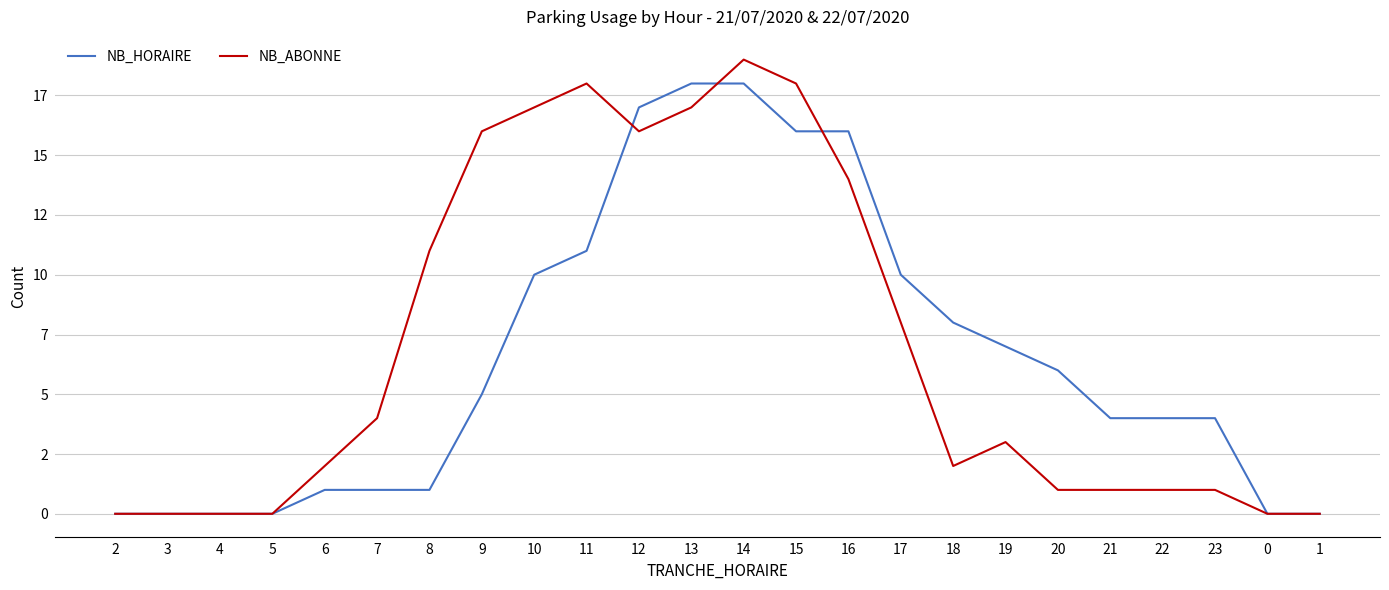

What are all the series names shown in the legend?

NB_HORAIRE, NB_ABONNE